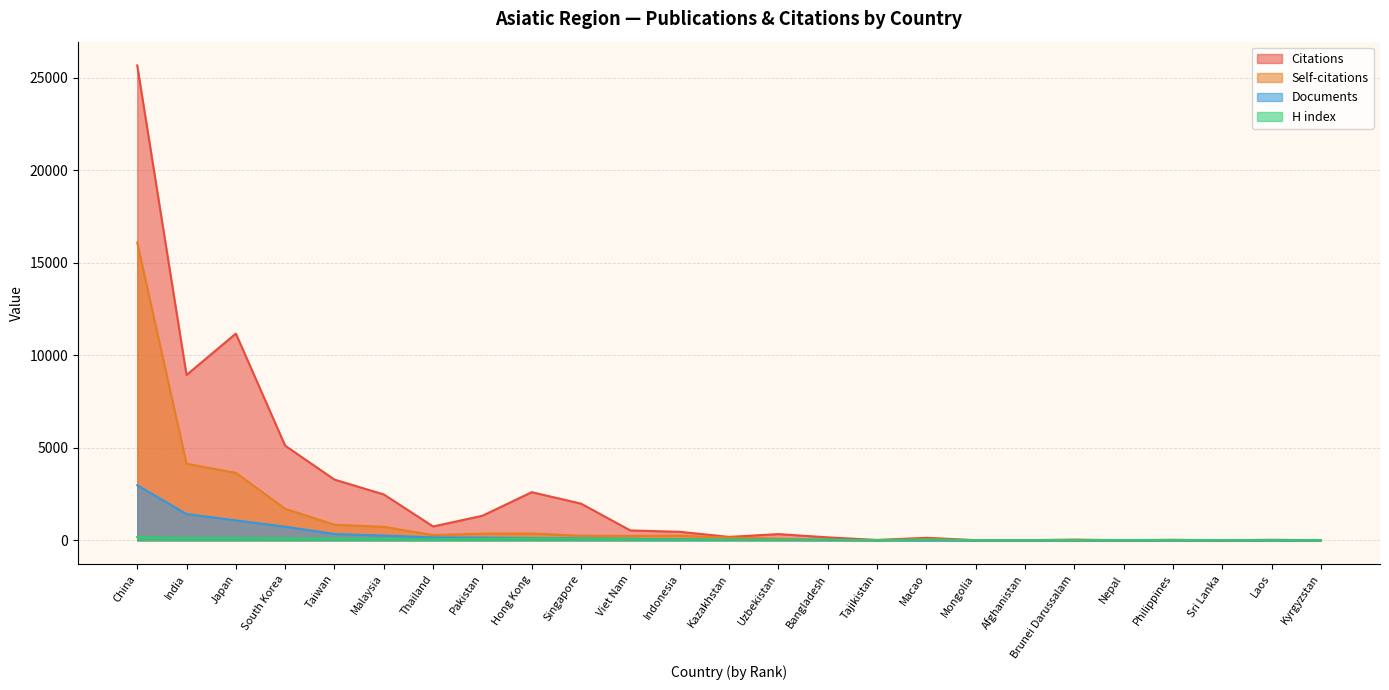

In Self-citations, how many points are higher than both neighbors (excluding endpoints)?

4